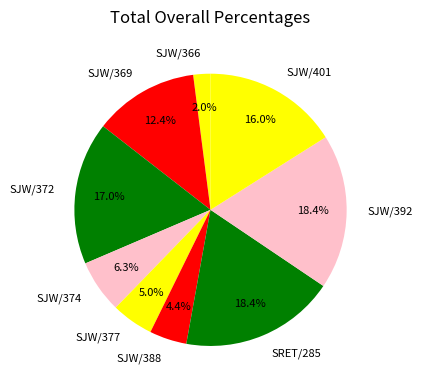

True or false: SJW/372 accounts for 27% of the total.

False